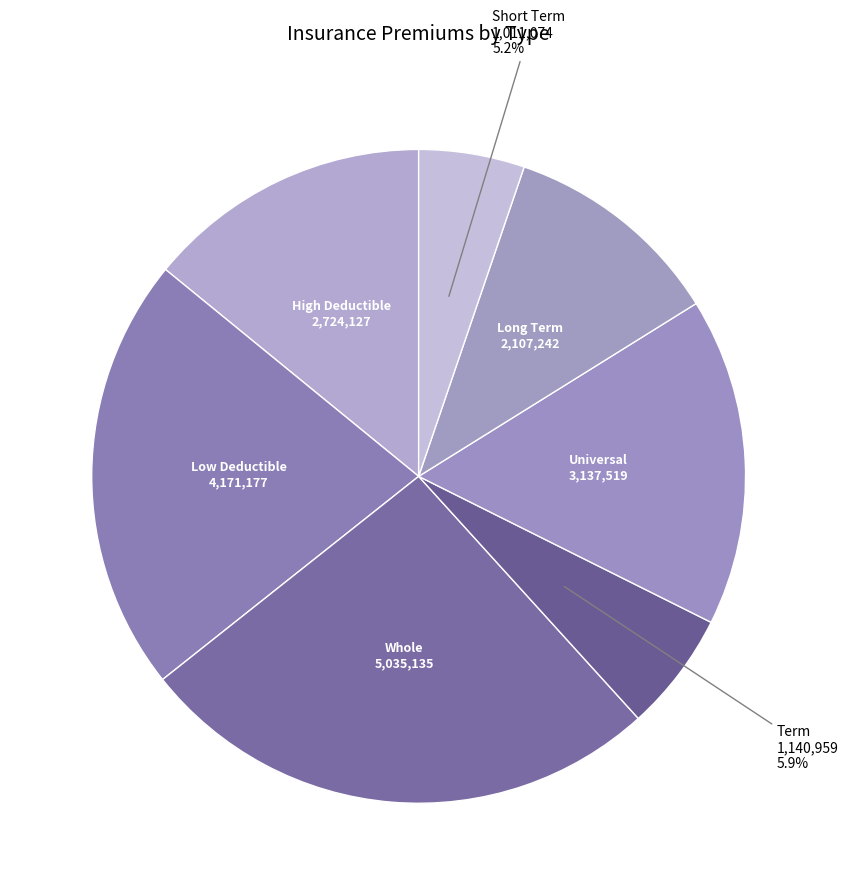

Which category has the biggest portion of the pie?

Whole